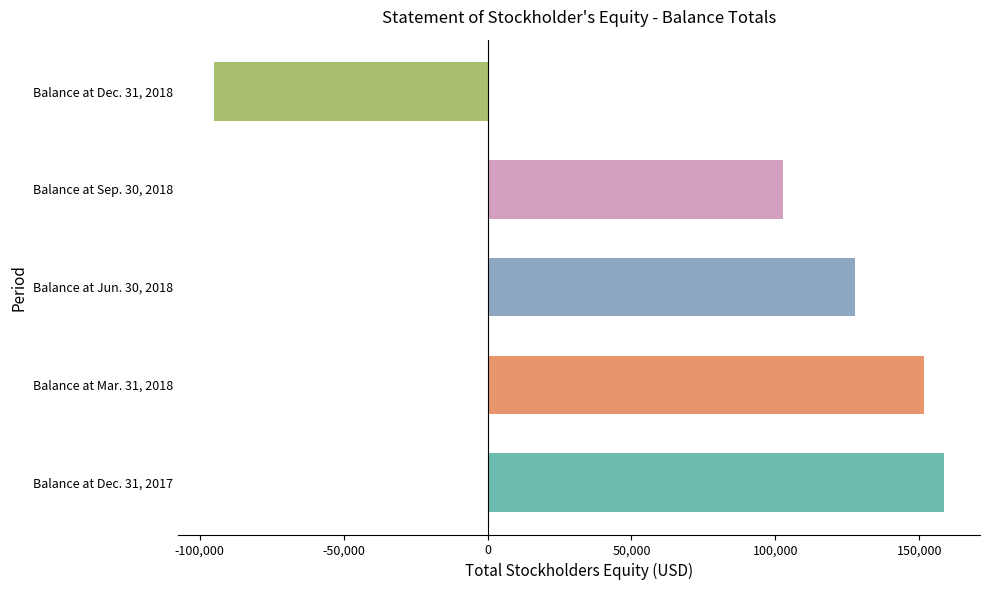

List the labels in order of value, largest first.

Balance at Dec. 31, 2017, Balance at Mar. 31, 2018, Balance at Jun. 30, 2018, Balance at Sep. 30, 2018, Balance at Dec. 31, 2018